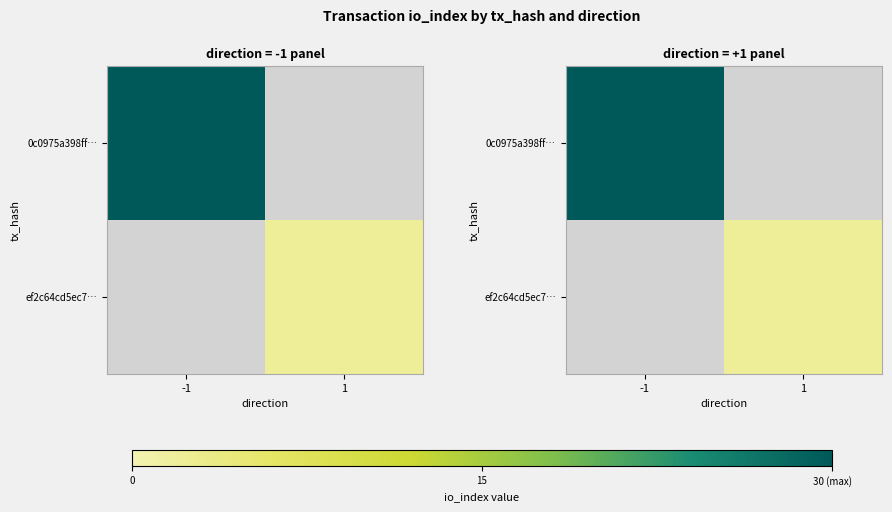

Which has a higher value, -1 or 1?

1